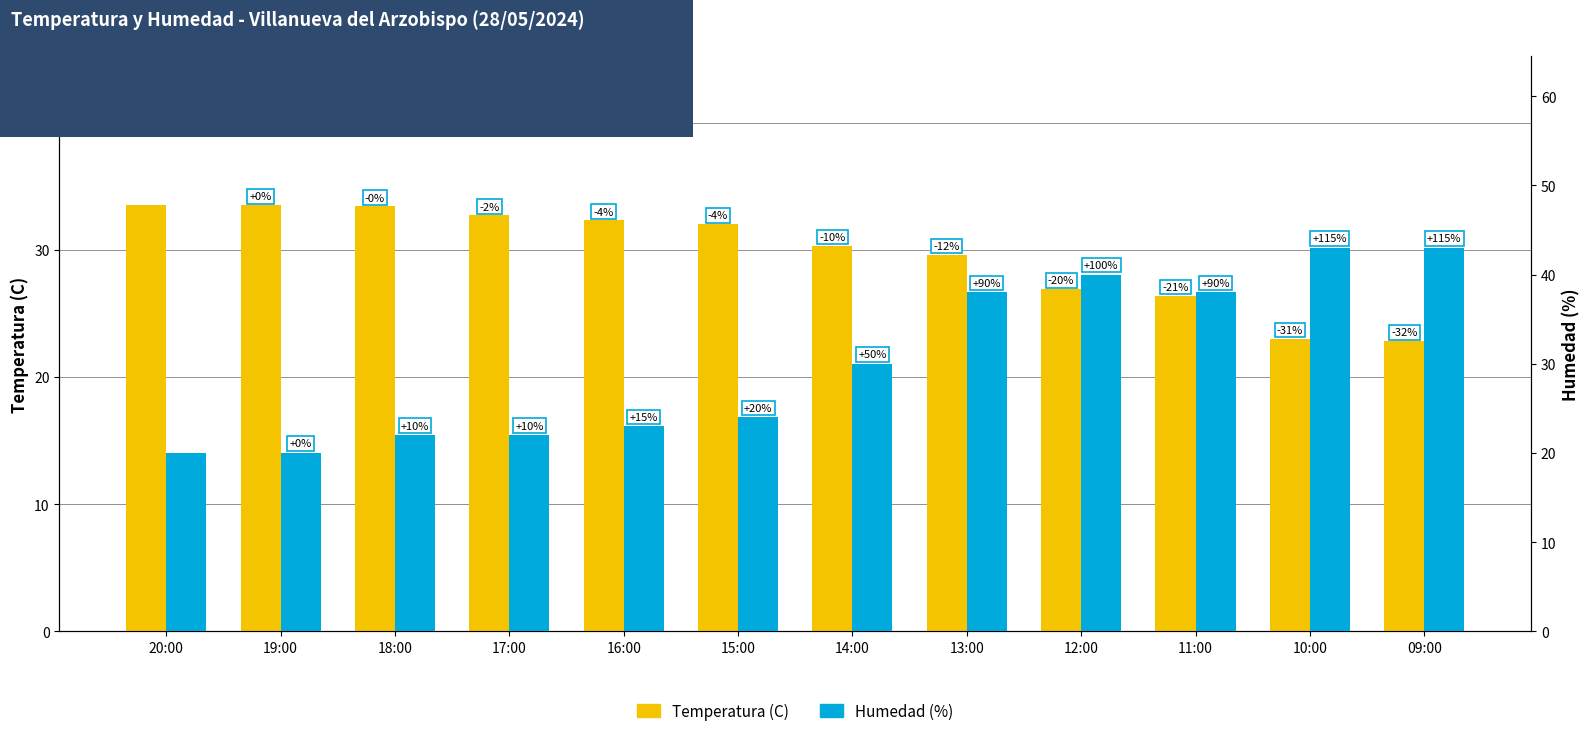

Which series has the largest total across all categories?

Humedad (%)